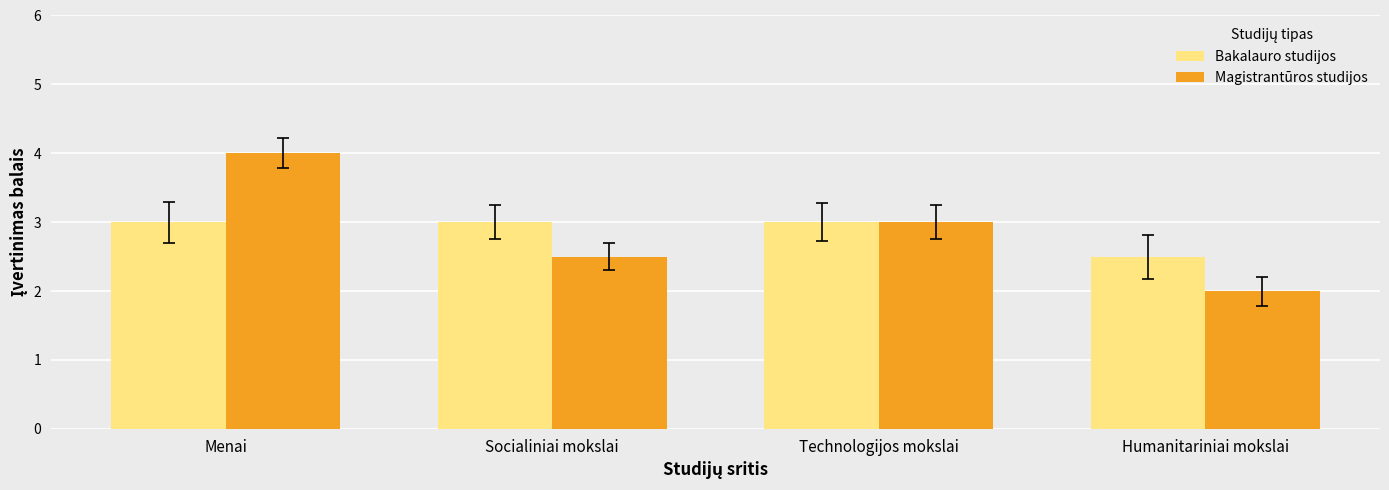

What is the label of the 3rd bar from the left?

Technologijos mokslai